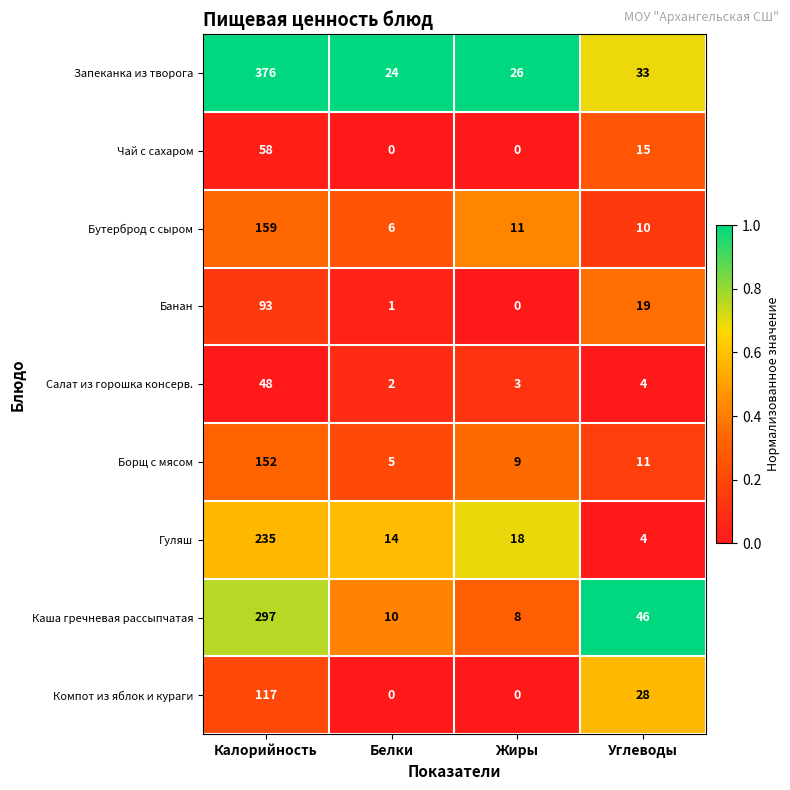

At which category is the sum across all series the highest?

Калорийность